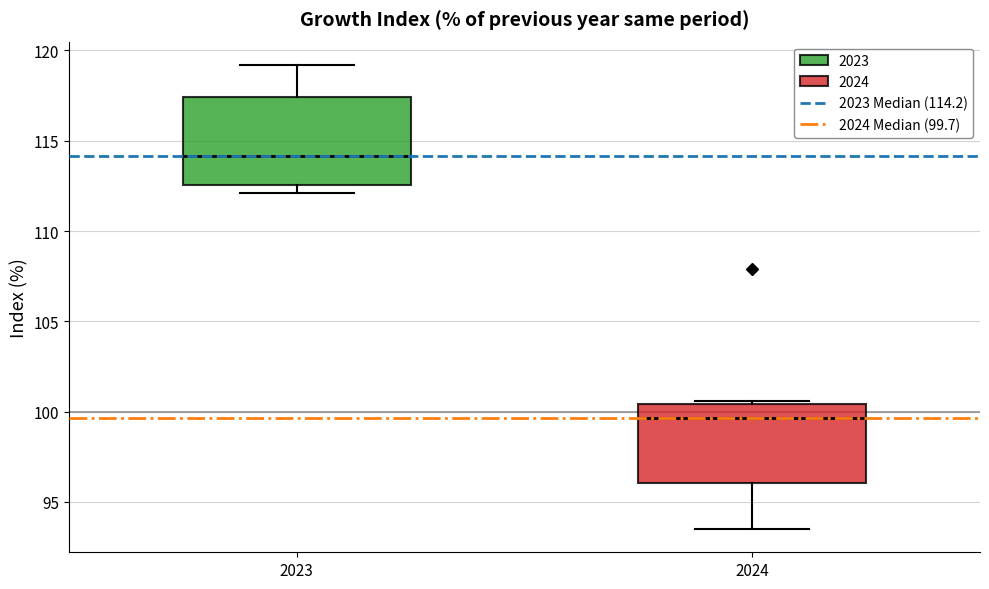

Reading left to right, read every box against the y-axis: the position of its median line, the range the box covers, and the ends of its whiskers. The values are not printed on the chart, so give them approximately, as read against the axis.

2023: median 114.0, box 112.5 to 117.5, whiskers 112.0 to 119.0
2024: median 99.5, box 96.0 to 100.5, whiskers 93.5 to 100.5